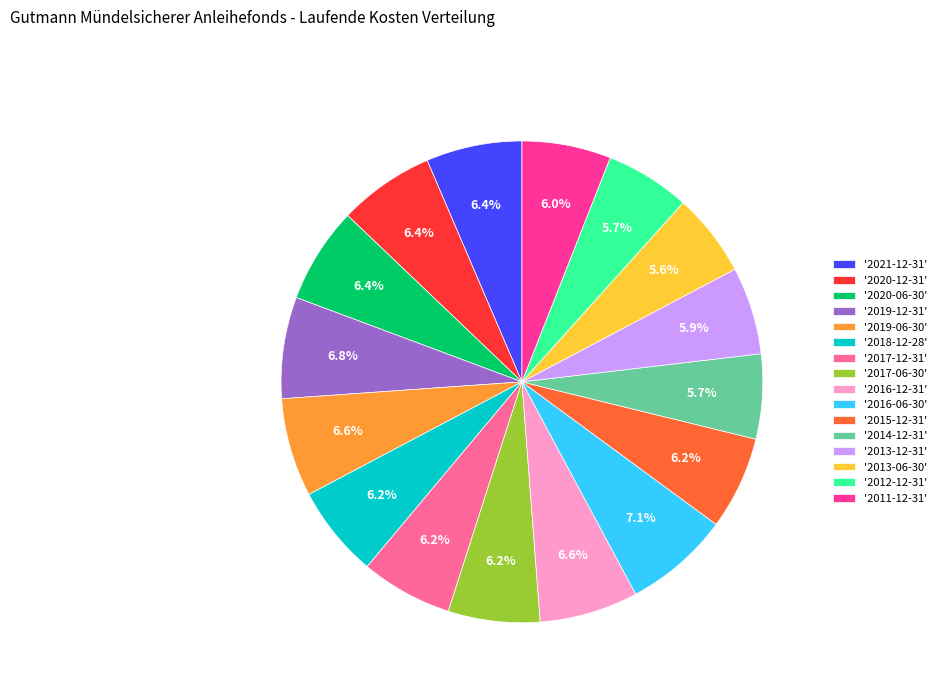

Combined, what portion of the pie is '2012-12-31' and '2013-12-31'?

11.6%